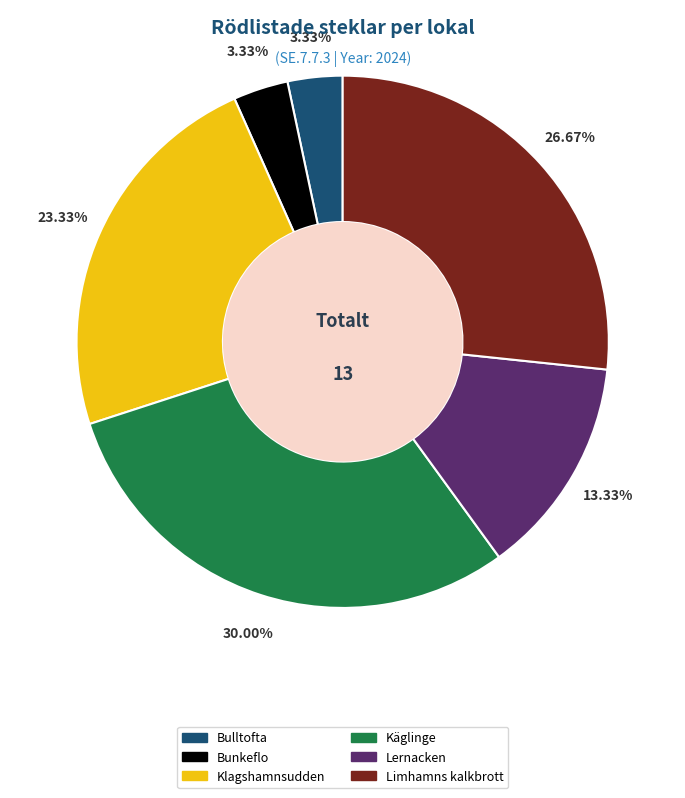

What percentage is the Käglinge slice, to the nearest percent?

30%